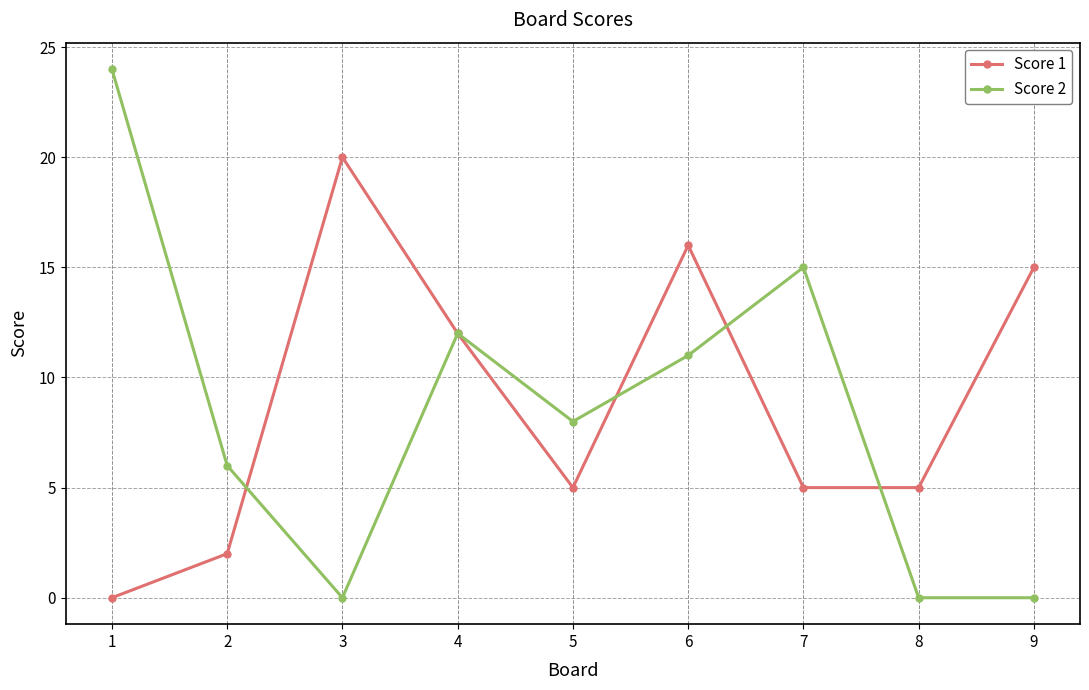

After their last crossing, which series has the higher values: Score 1 or Score 2?

Score 1